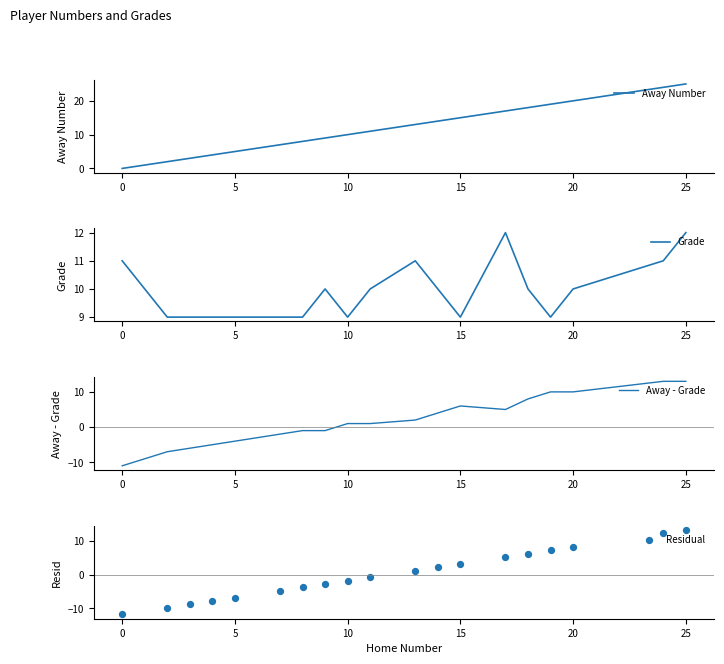

What is the highest value of the Away Number series?

25